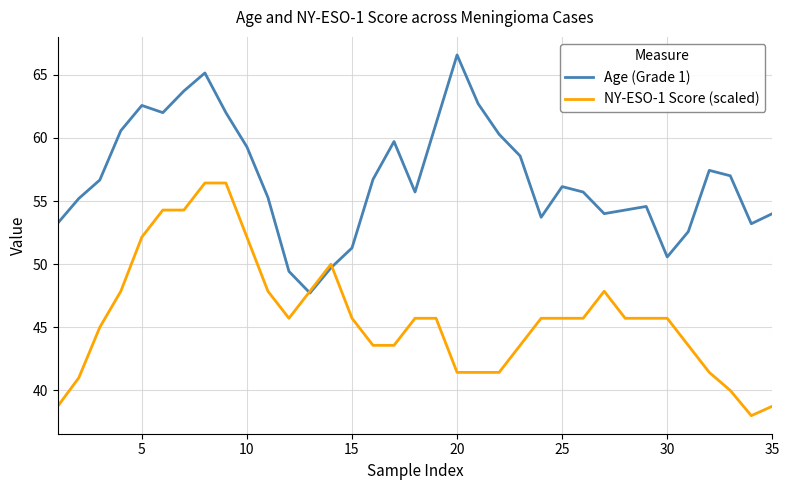

What is the smallest value displayed?

38.0